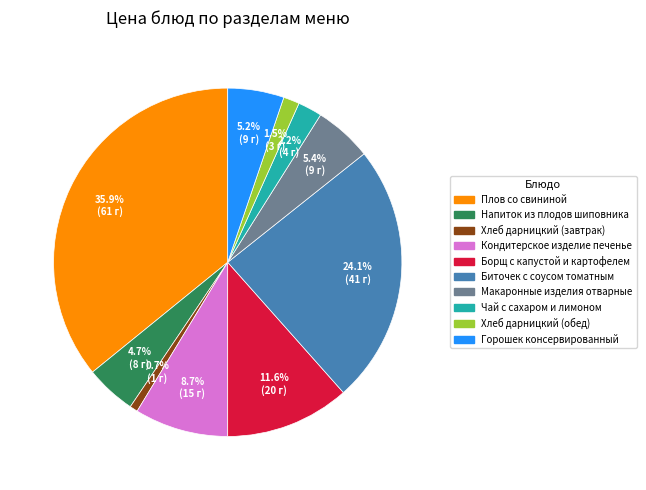

Approximately how many times larger is the value at Напиток из плодов шиповника compared to Чай с сахаром и лимоном?

2.1